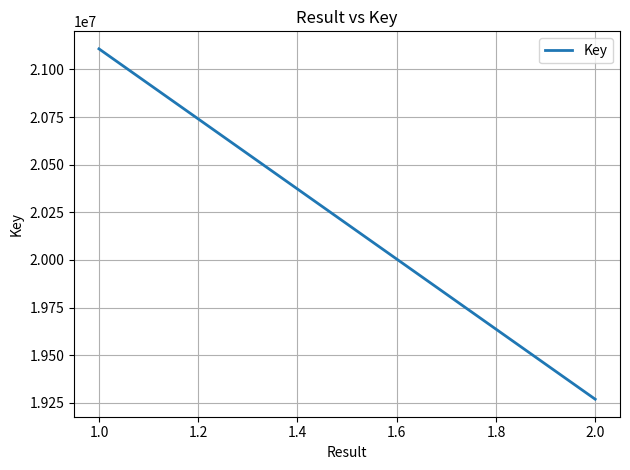

How many lines are shown in the chart?

1